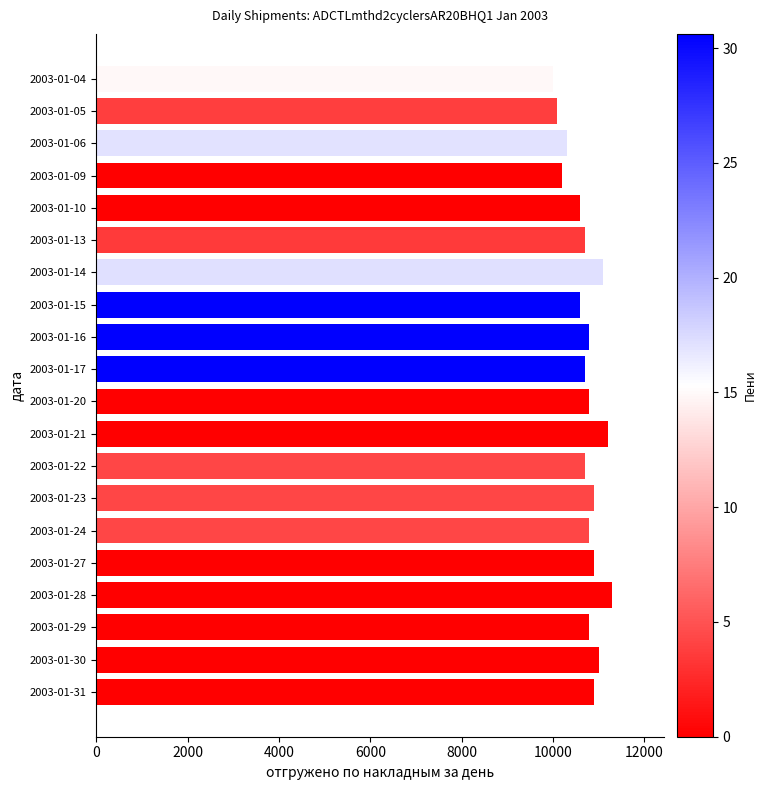

How many bars are there in total?

20